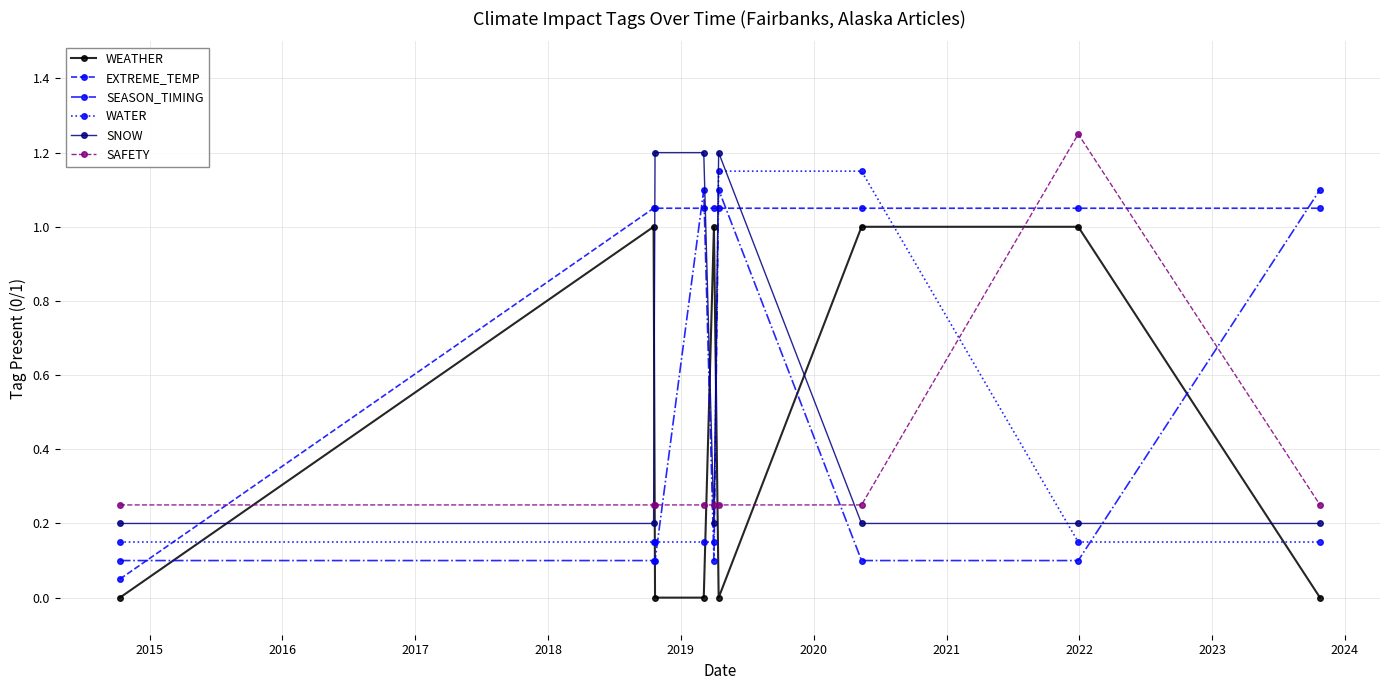

How many categories are shown in the chart?

9